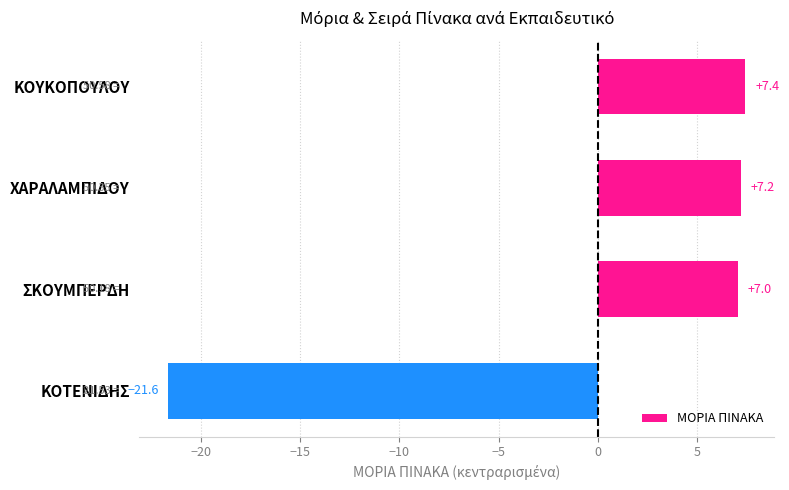

What is the sum of the values at ΧΑΡΑΛΑΜΠΙΔΟΥ and ΚΟΥΚΟΠΟΥΛΟΥ?

14.6